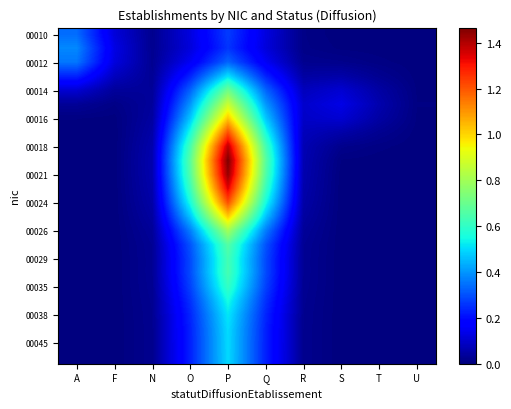

What is the total value across all series at R?

1.1